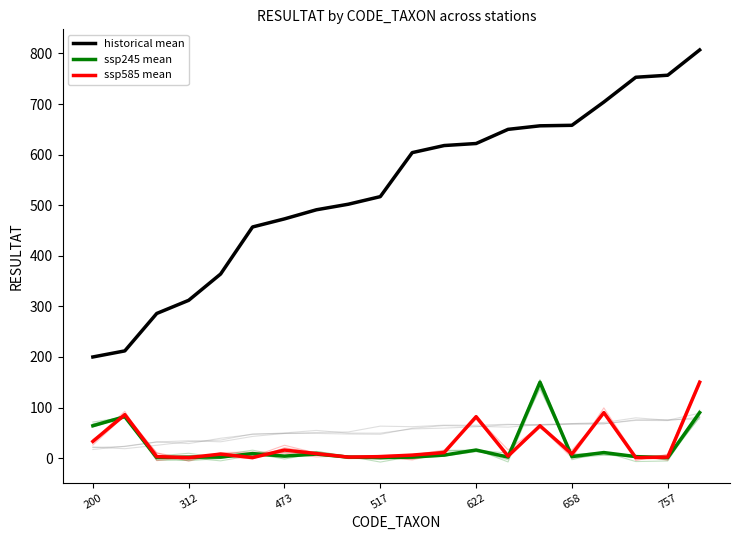

Which category has the lowest value in the ssp585 mean series?

312